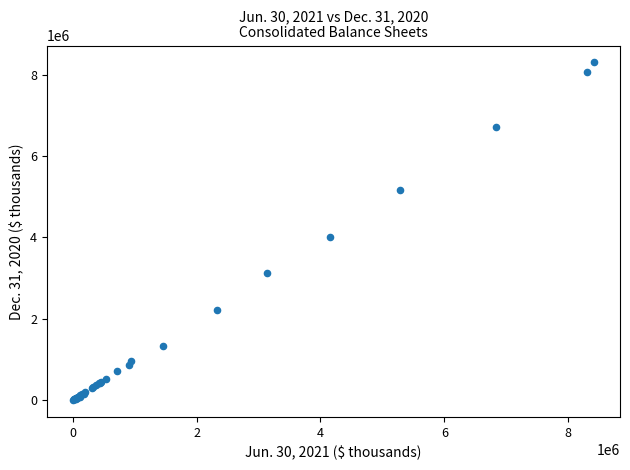

What Y value in the scatter plot is closest to 4151162?

4010745